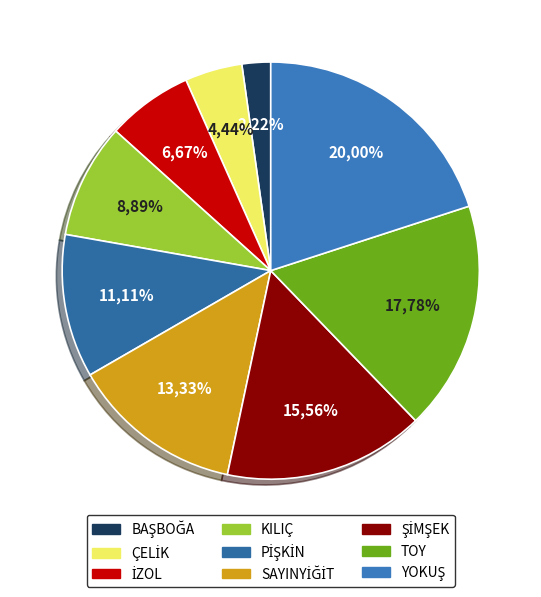

Does TOY represent more than half of the total?

No